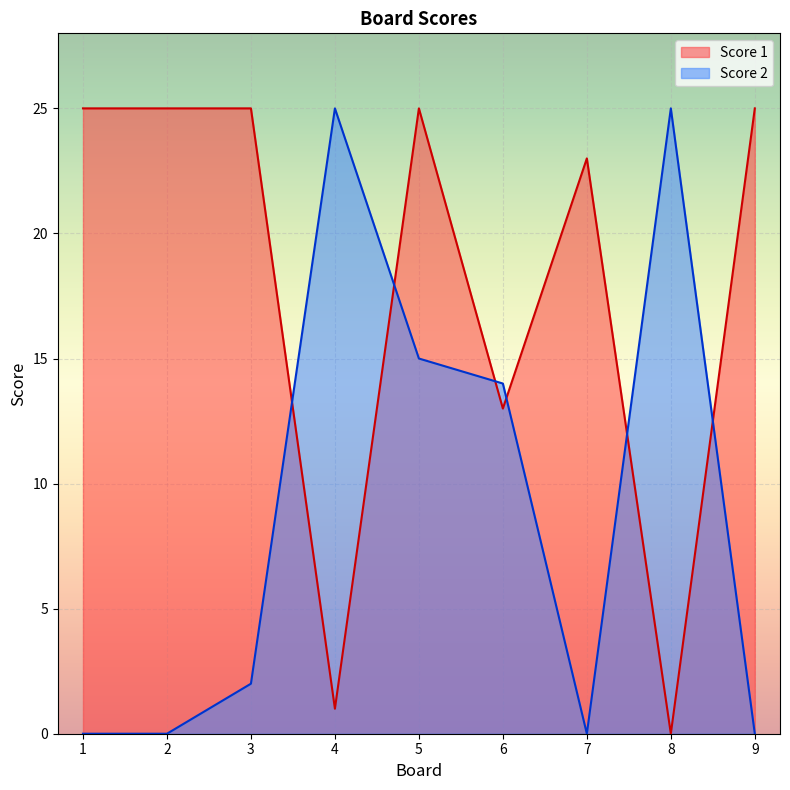

At 2, list the series in order from largest to smallest.

Score 1, Score 2